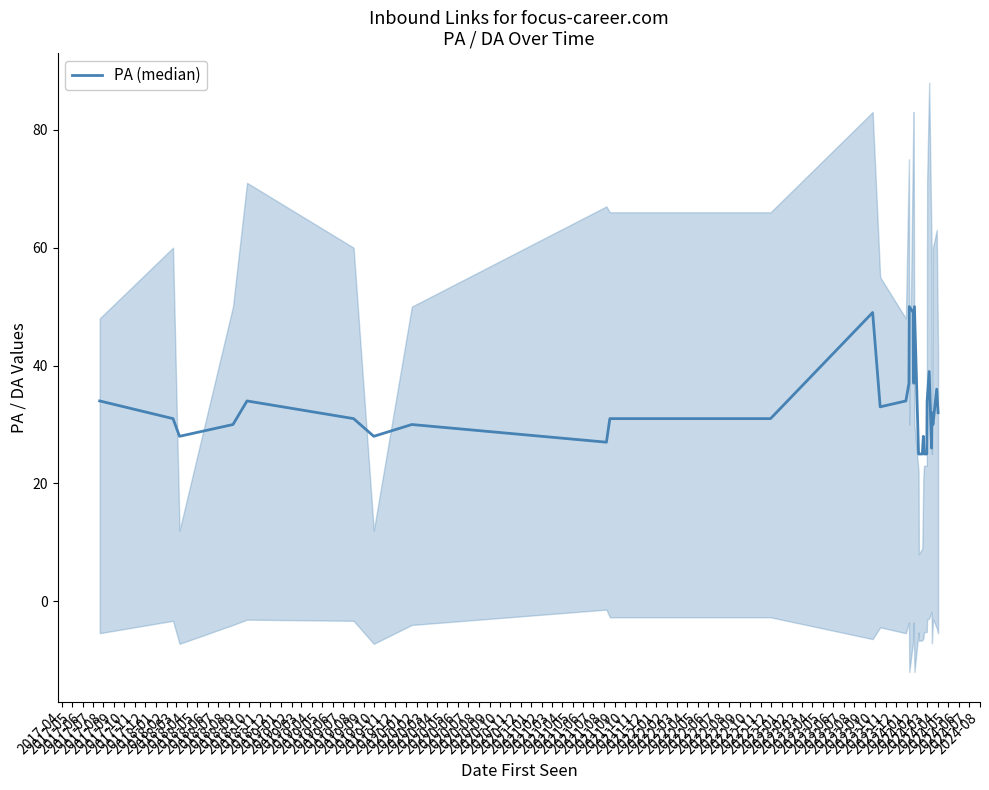

What is the sum of all values?

1081